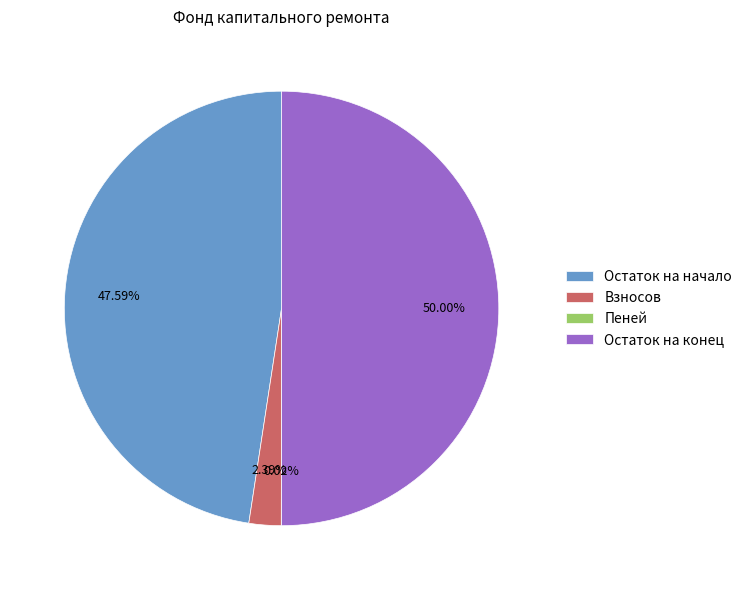

Is Остаток на начало the majority of the pie?

No